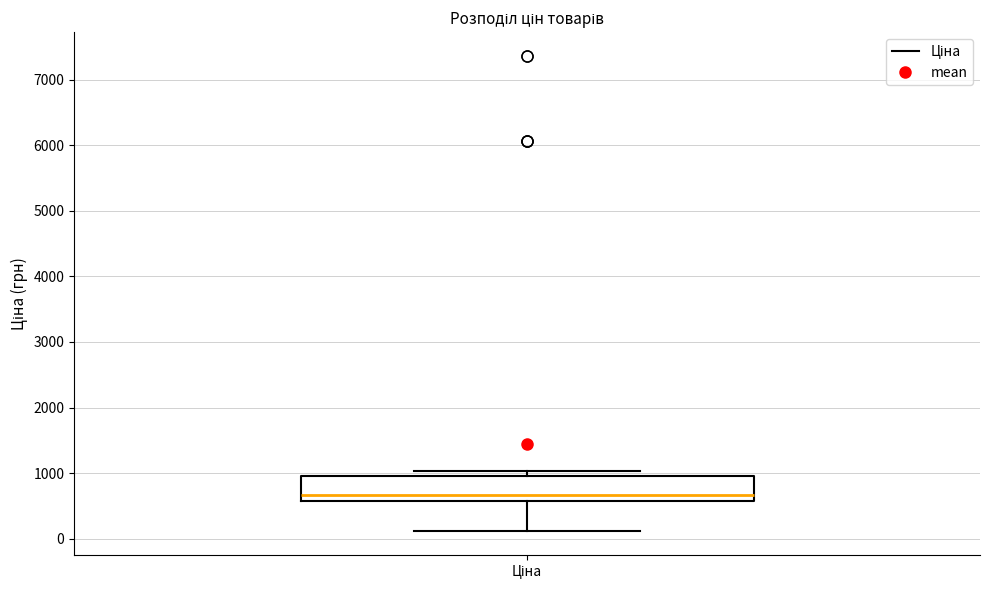

Where is the lower edge of the box for Ціна on the y-axis? The values are not printed on the chart, so give them approximately, as read against the axis.

600